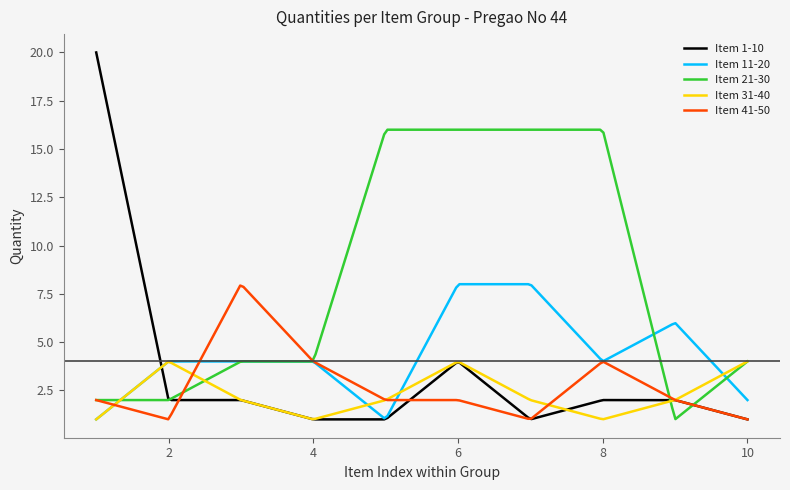

Which series has the largest total across all categories?

Item 21-30